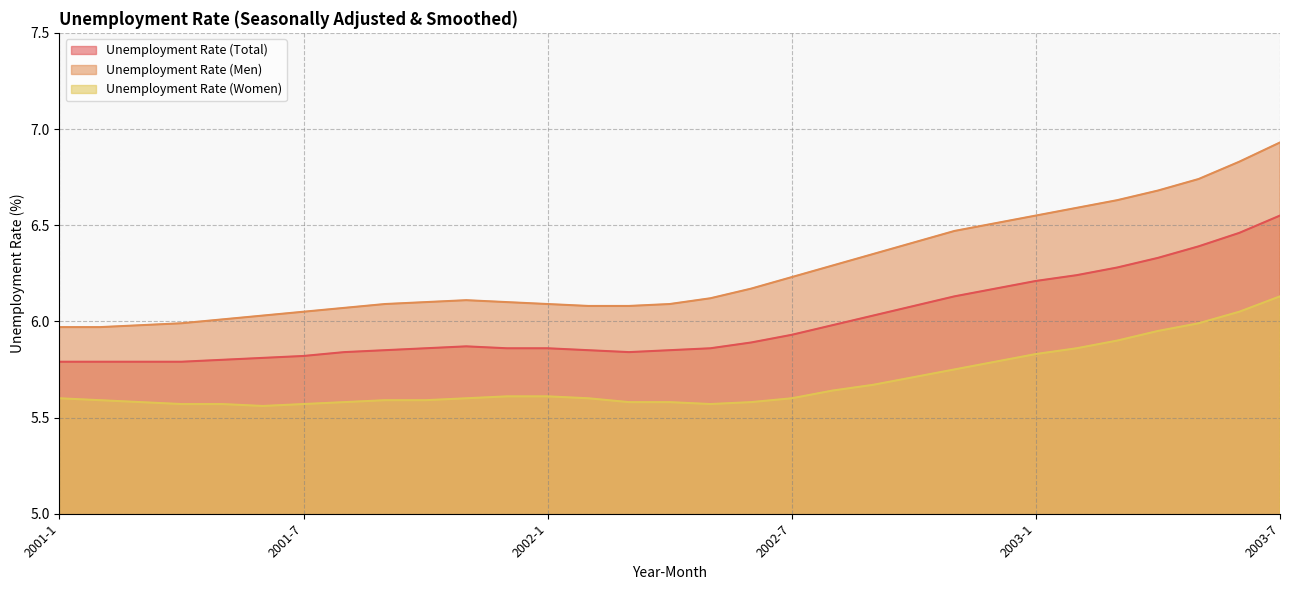

Rank the categories by Unemployment Rate (Total) value from highest to lowest.

2003-7, 2003-6, 2003-5, 2003-4, 2003-3, 2003-2, 2003-1, 2002-12, 2002-11, 2002-10, 2002-9, 2002-8, 2002-7, 2002-6, 2001-11, 2001-10, 2001-12, 2002-1, 2002-5, 2001-9, 2002-2, 2002-4, 2001-8, 2002-3, 2001-7, 2001-6, 2001-5, 2001-1, 2001-2, 2001-3, 2001-4